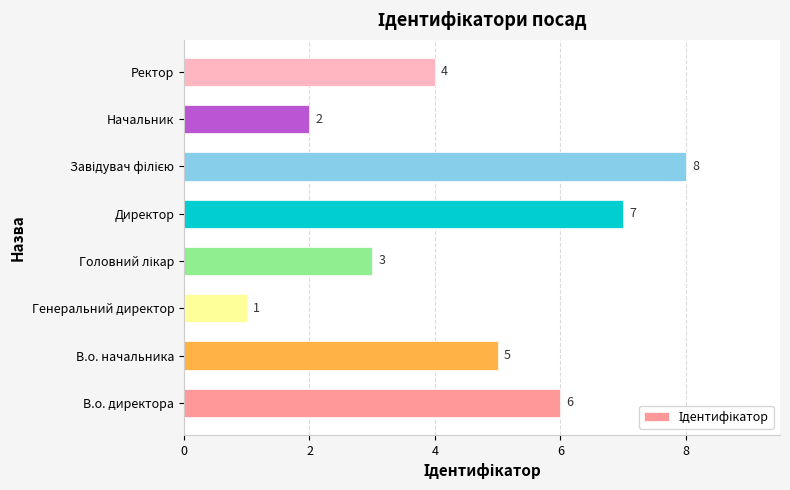

Reading bottom to top, what are all the values shown in this chart?

6	5	1	3	7	8	2	4